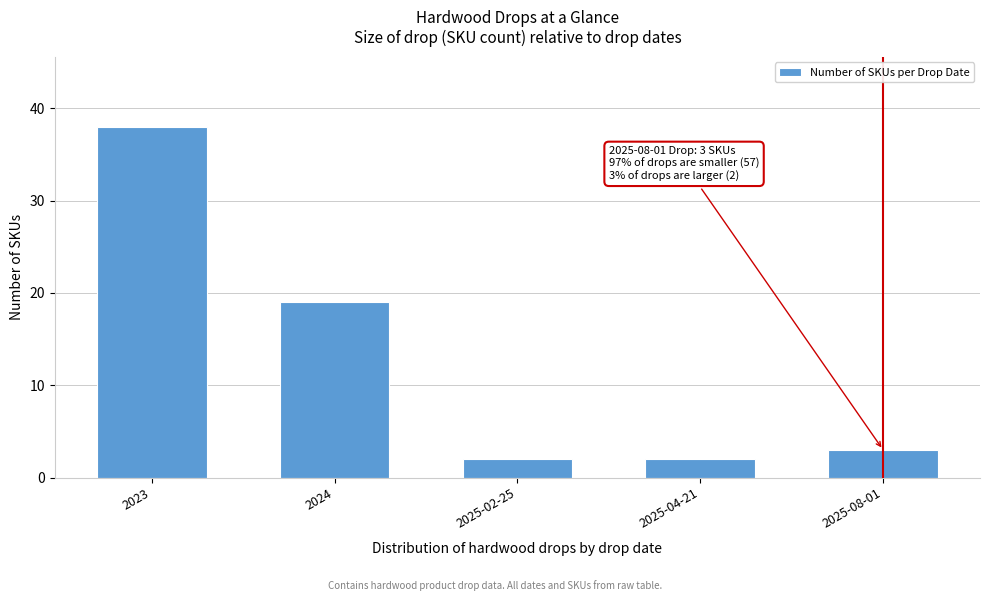

Reading right to left, extract all data points from this chart.

2025-08-01=3	2025-04-21=2	2025-02-25=2	2024=19	2023=38